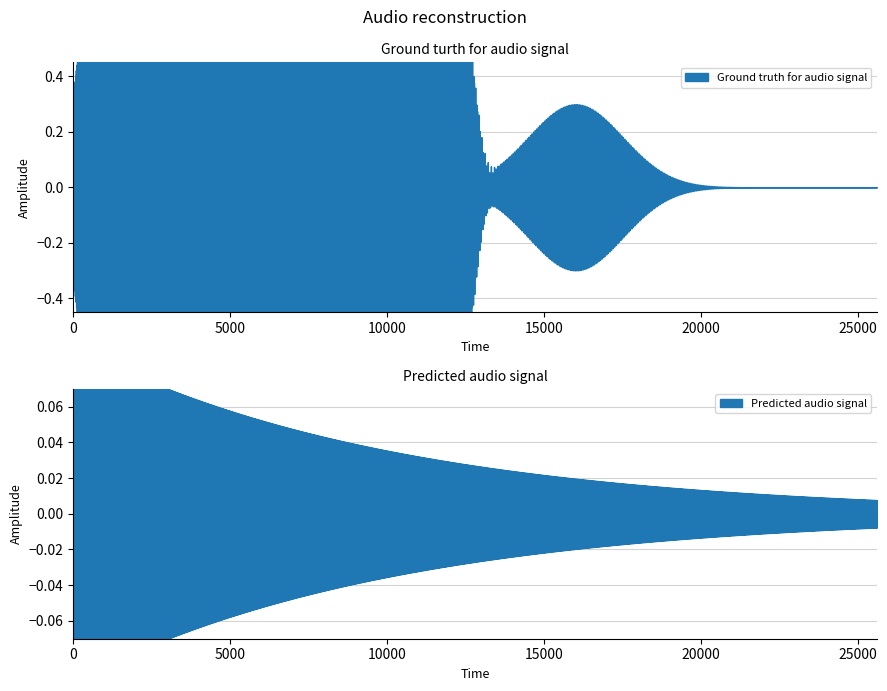

True or false: Ground truth for audio signal and Predicted audio signal cross at least once.

False